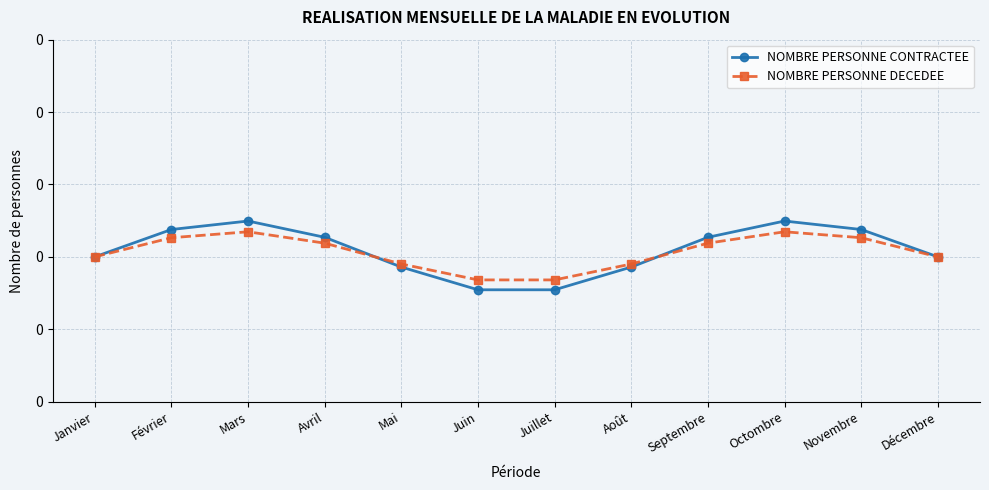

Does the chart have visible grid lines?

Yes